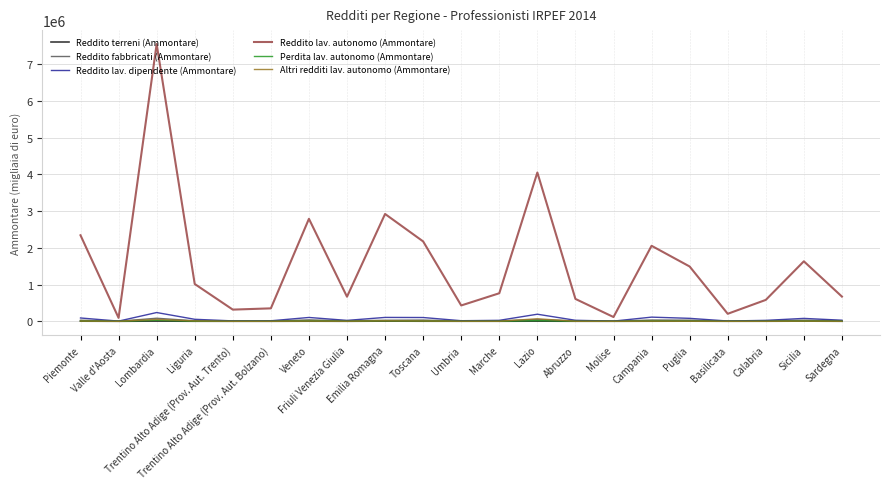

Which category has the highest value across all series?

Lombardia